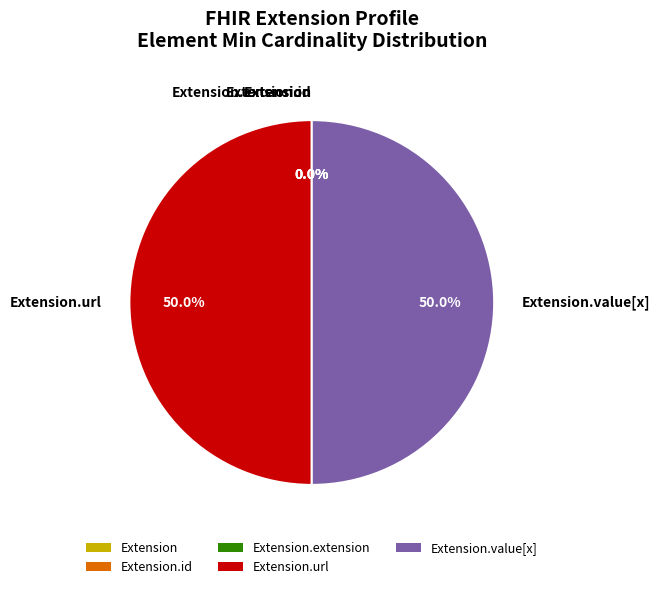

Is there a majority slice in this chart?

No